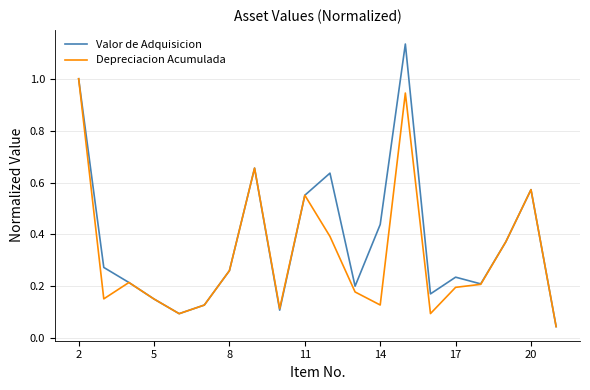

Rank the series by their average value, from highest to lowest.

Valor de Adquisicion, Depreciacion Acumulada